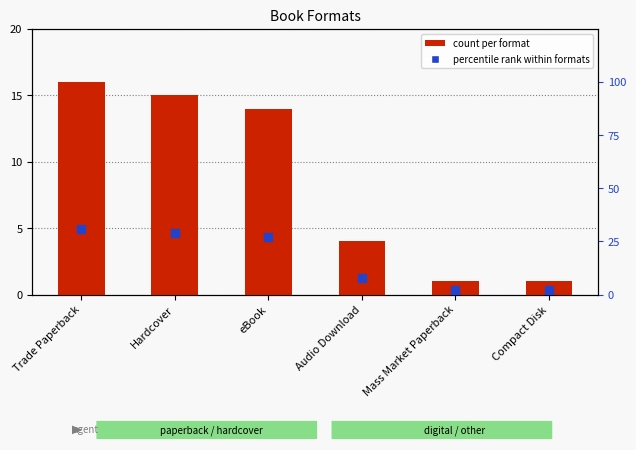

At how many categories does at least one series exceed 9?

3